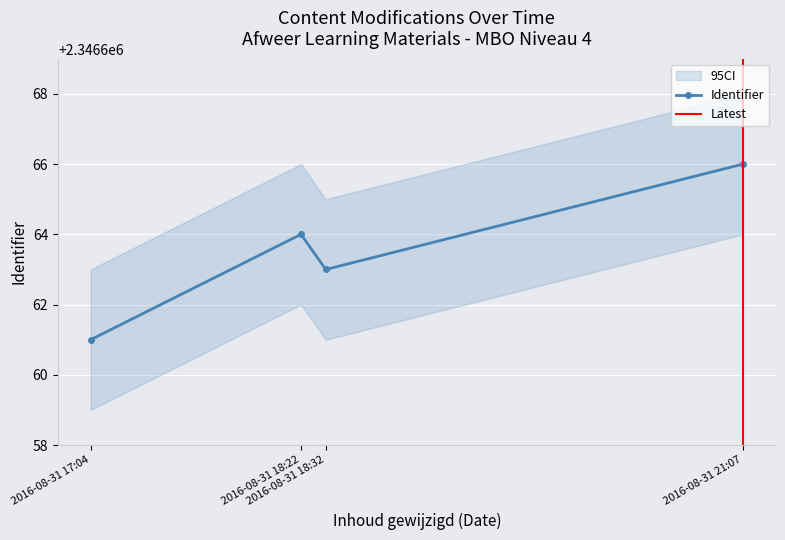

What is the value of the Identifier point at the 1st from the left?

2346661